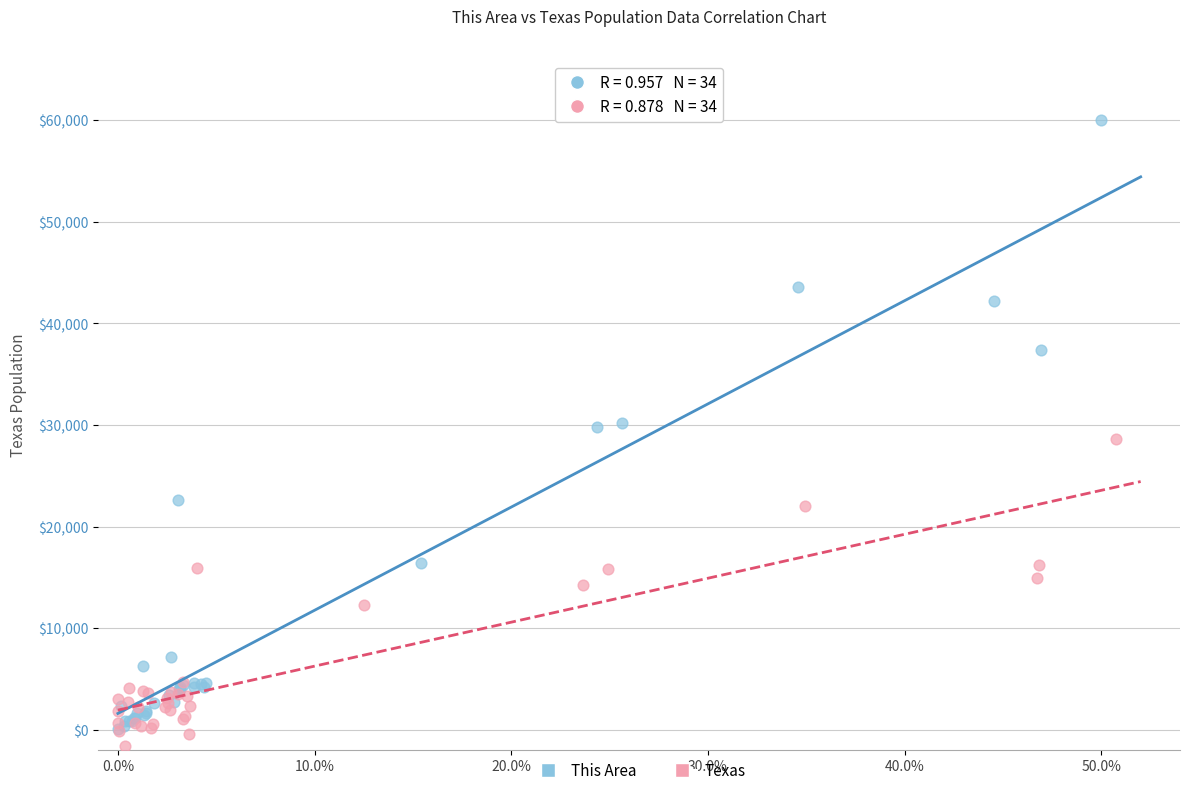

Which series has the largest Y range (max minus min)?

This Area